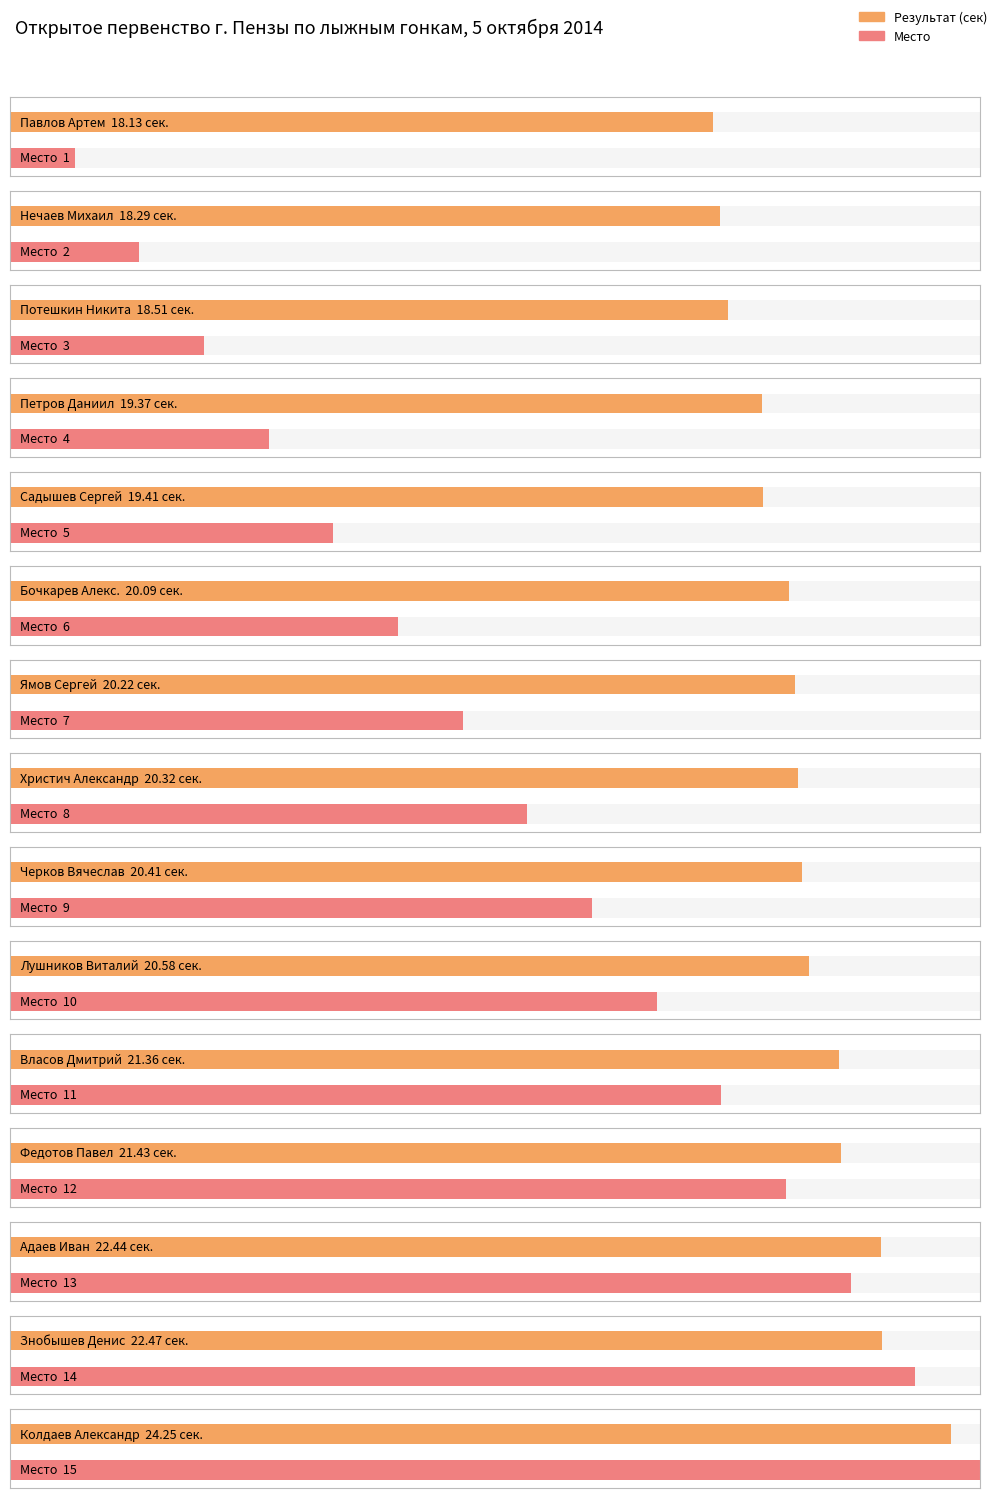

The chart shows a value of 20.3 at Христич Александр. True or false?

True